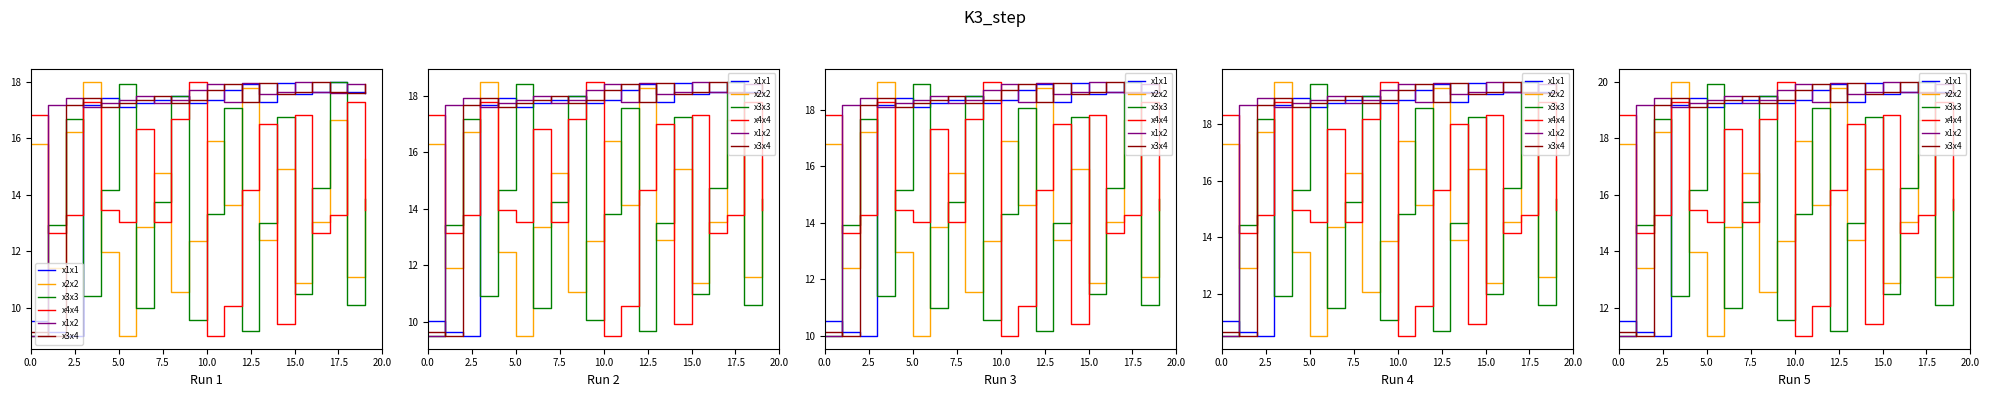

Which series has the widest spread of values?

x1x1